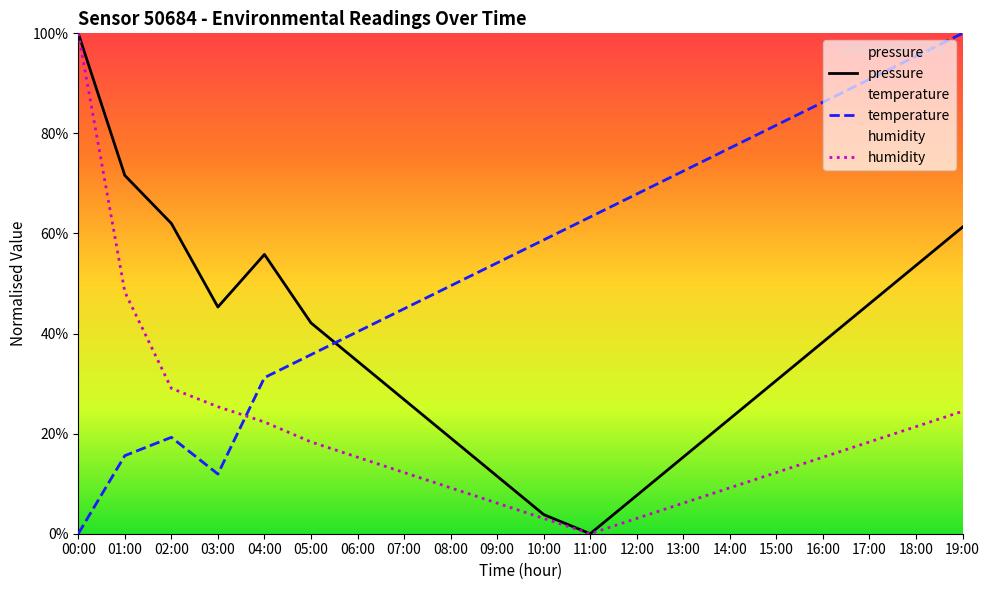

How many interior local valleys does the temperature series have?

1